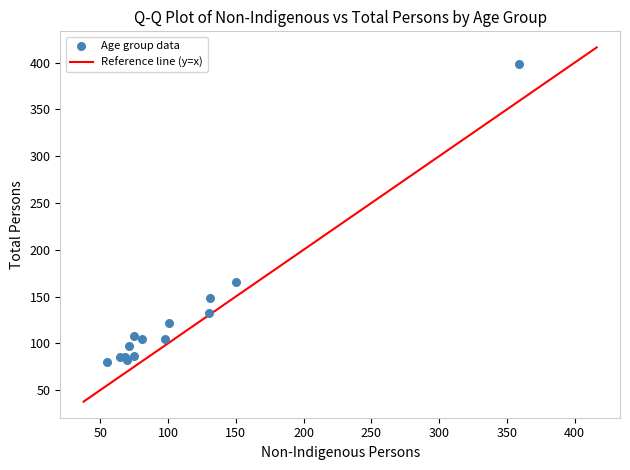

What Y value in the scatter plot is closest to 239?

166